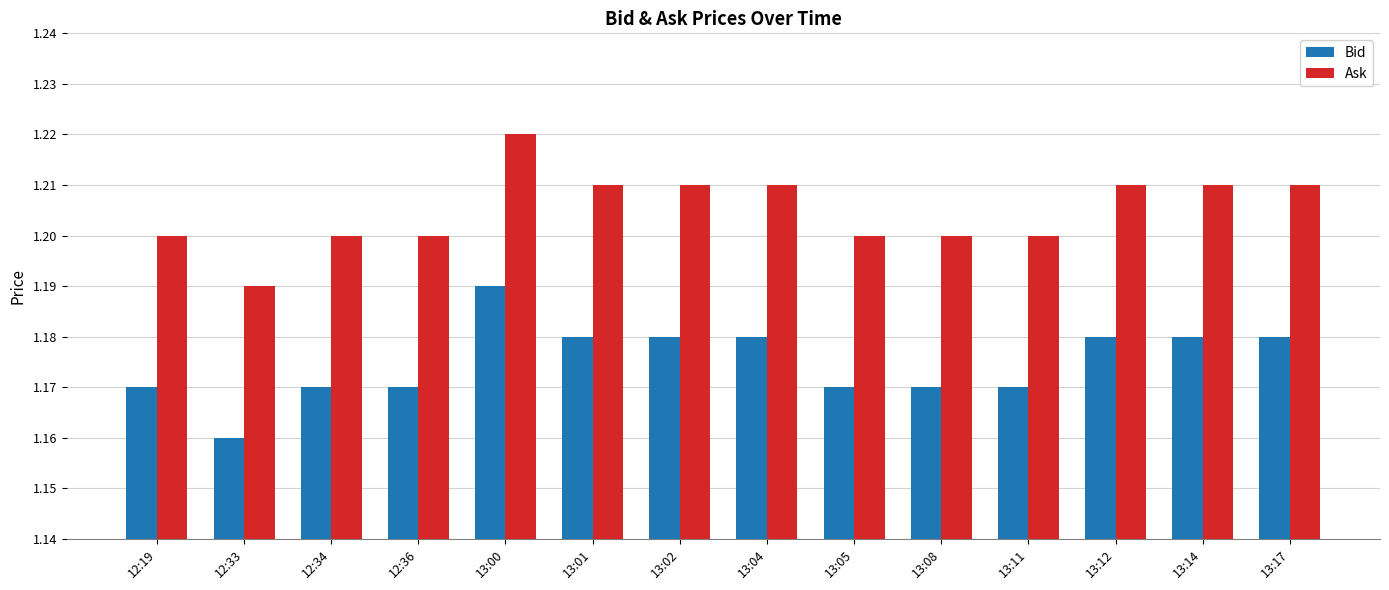

True or false: Ask has a value of 1.2 at 12:33.

True